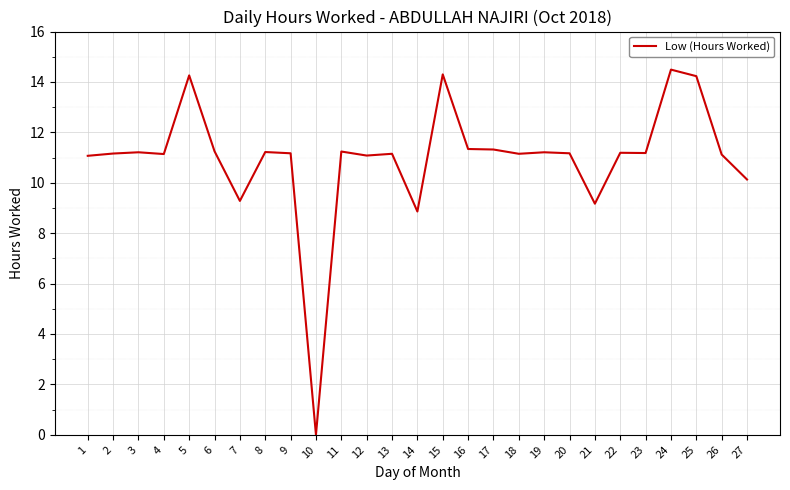

What is the average value?

11.0